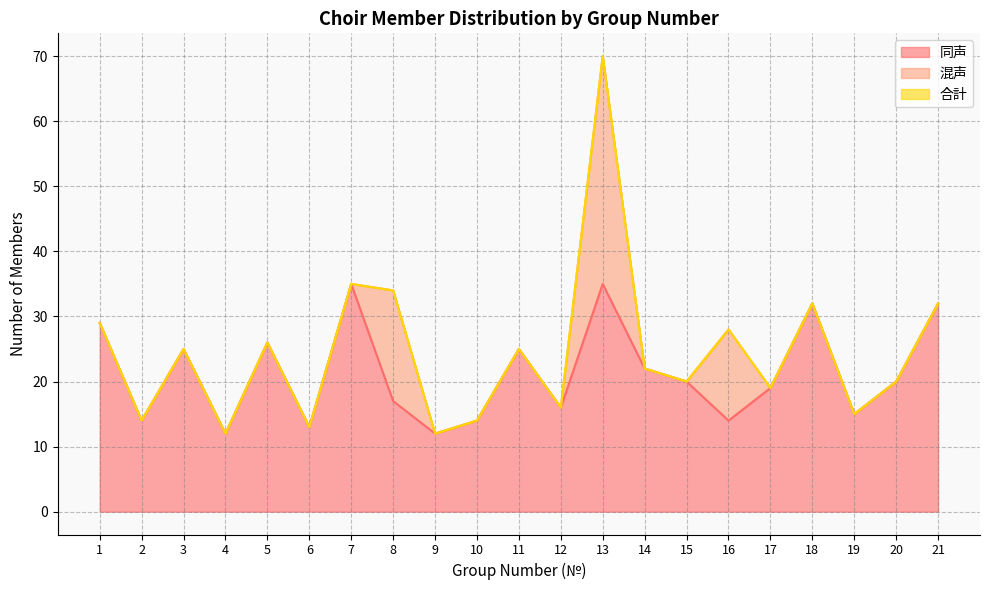

At which label does 合計 first exceed 22?

1